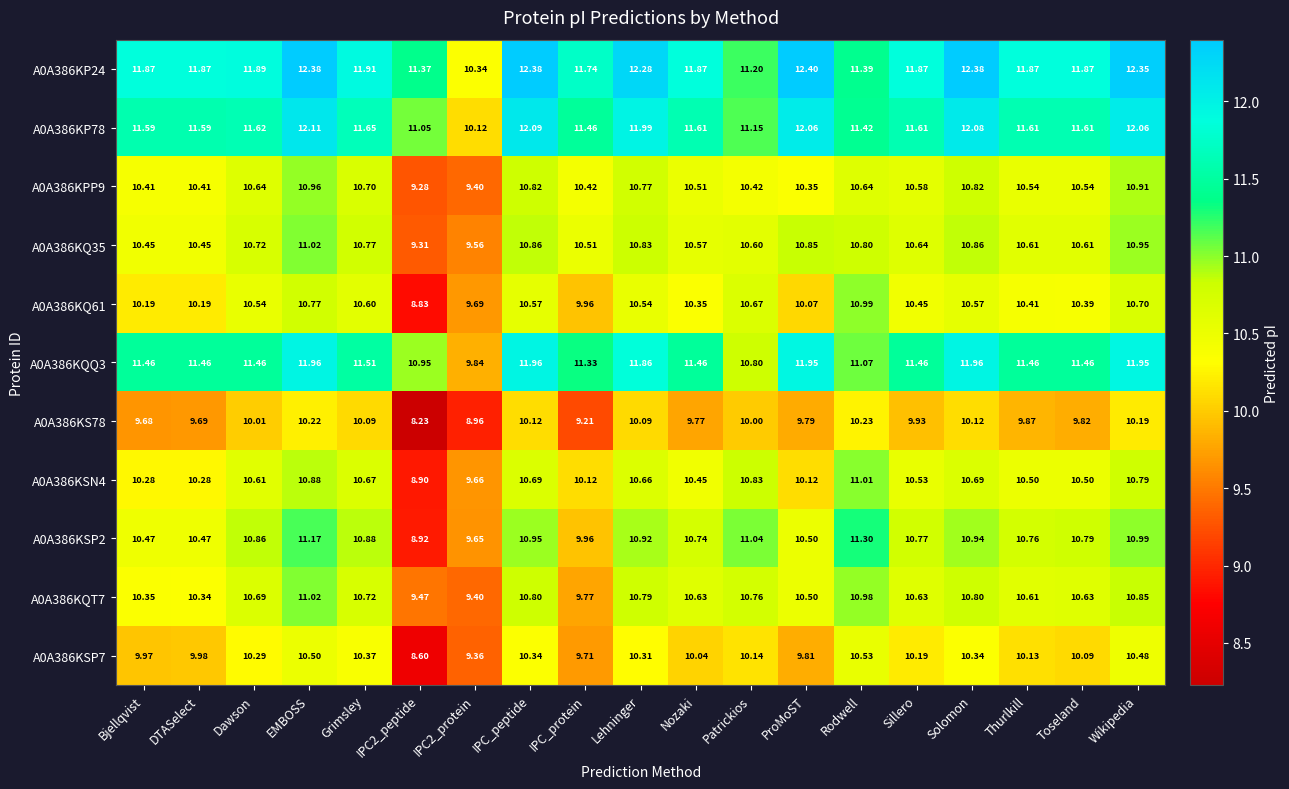

Where does the A0A386KPP9 series first go above 10?

Bjellqvist